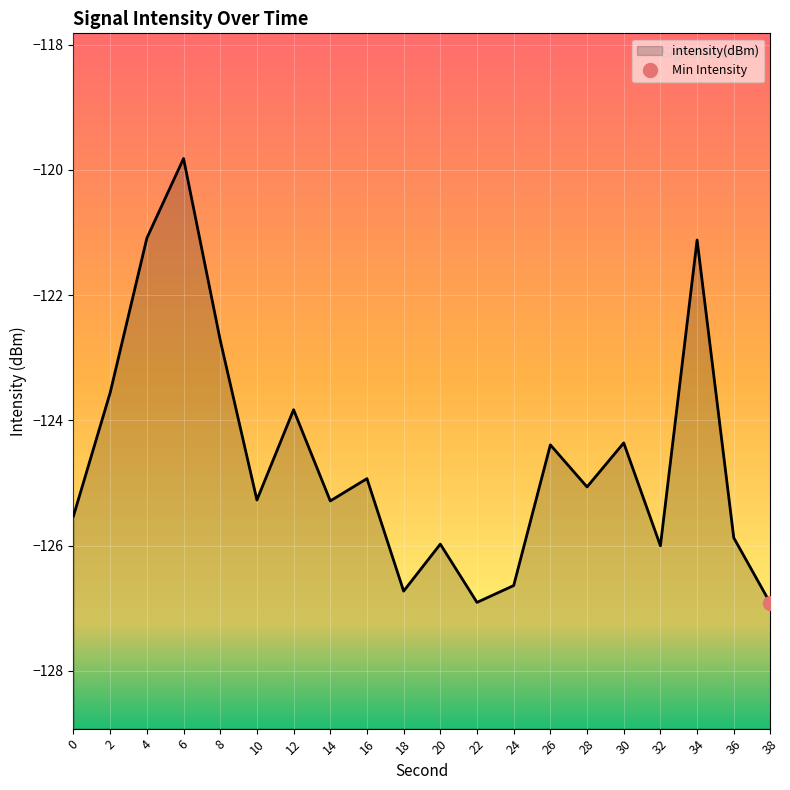

Reading right to left, list all the values displayed in this chart.

-126.9	-125.9	-121.1	-126.0	-124.4	-125.1	-124.4	-126.6	-126.9	-126.0	-126.7	-124.9	-125.3	-123.8	-125.3	-122.7	-119.8	-121.1	-123.6	-125.5